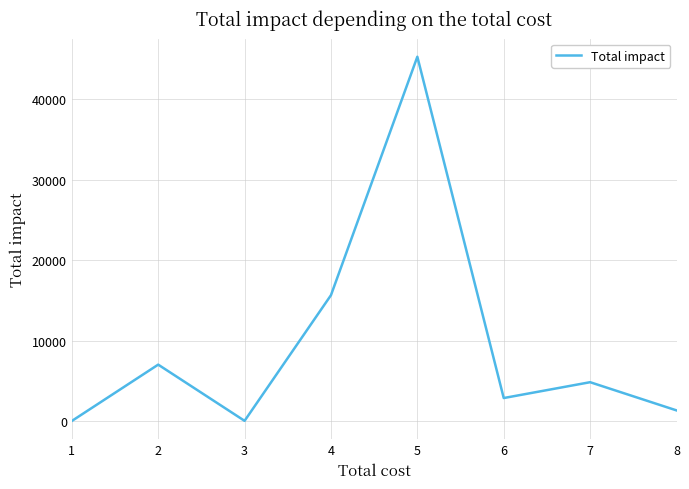

What value does the data have at 5, to the nearest 10?

45310